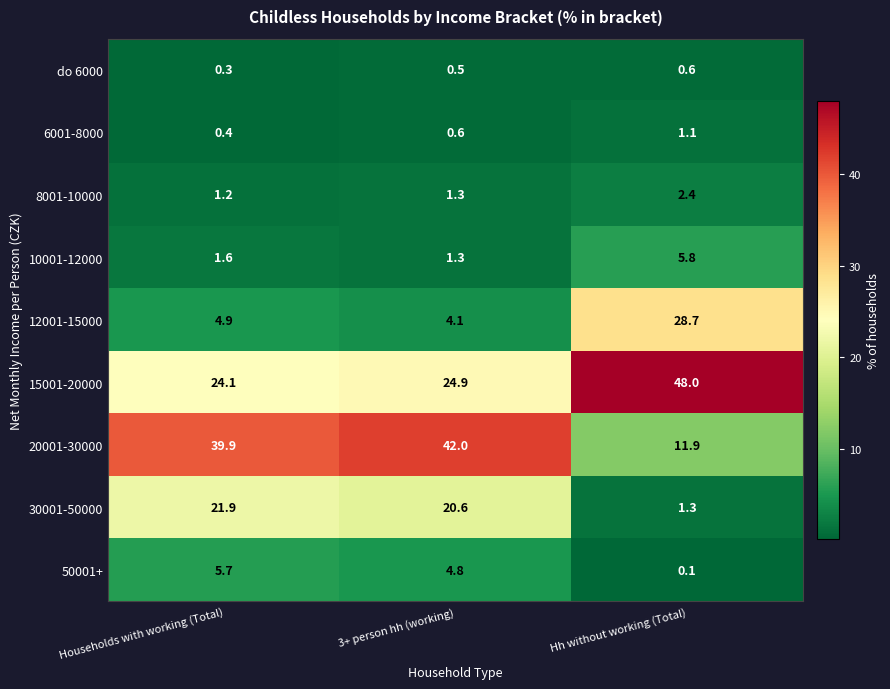

Read the 12001-15000 value at Households with working (Total).

4.9